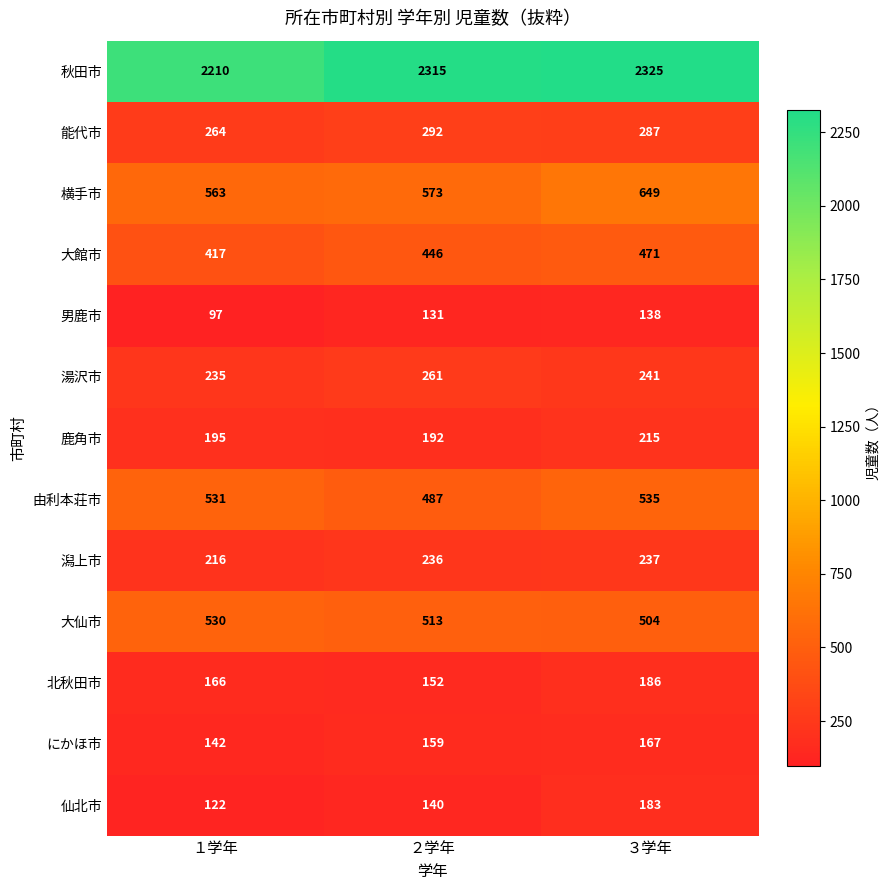

The value of 湯沢市 at １学年 is 235. True or false?

True